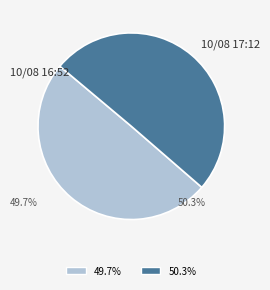

What is the ratio of the value at 2023-10-08T16:52:12.932Z to the value at 2023-10-08T17:12:13.372Z?

1.0